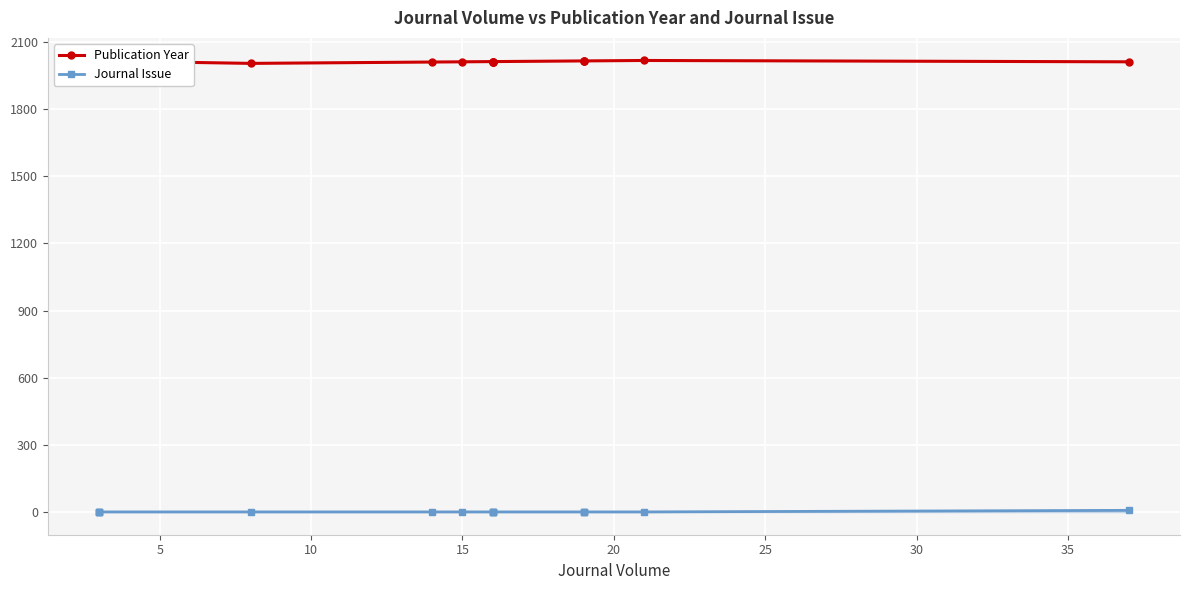

Rank the series by their maximum value, from highest to lowest.

Publication Year, Journal Issue